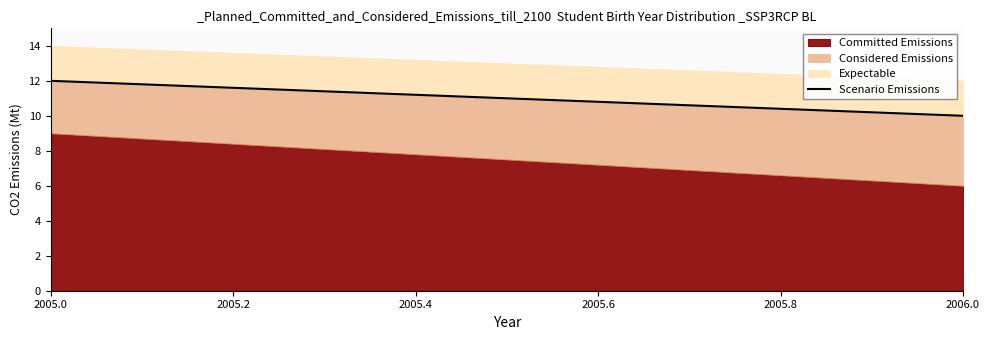

What is the average value?

11